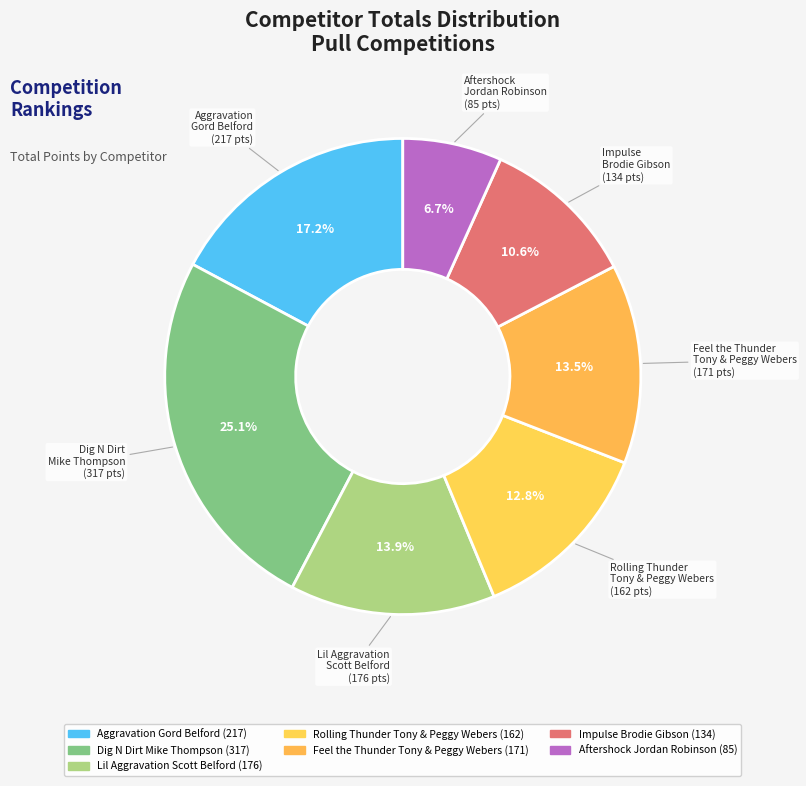

How many segments does this pie chart have?

7